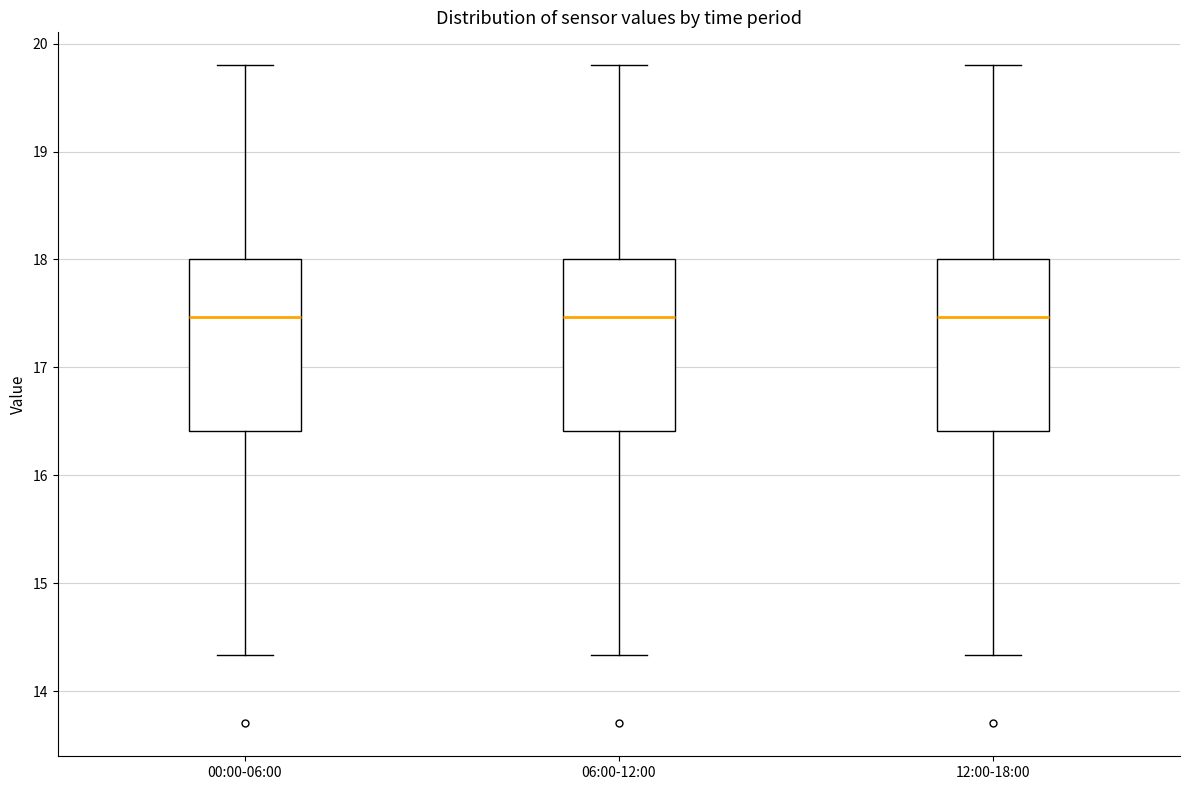

Where does the median line of the box for 00:00-06:00 sit on the y-axis? The values are not printed on the chart, so give them approximately, as read against the axis.

17.5